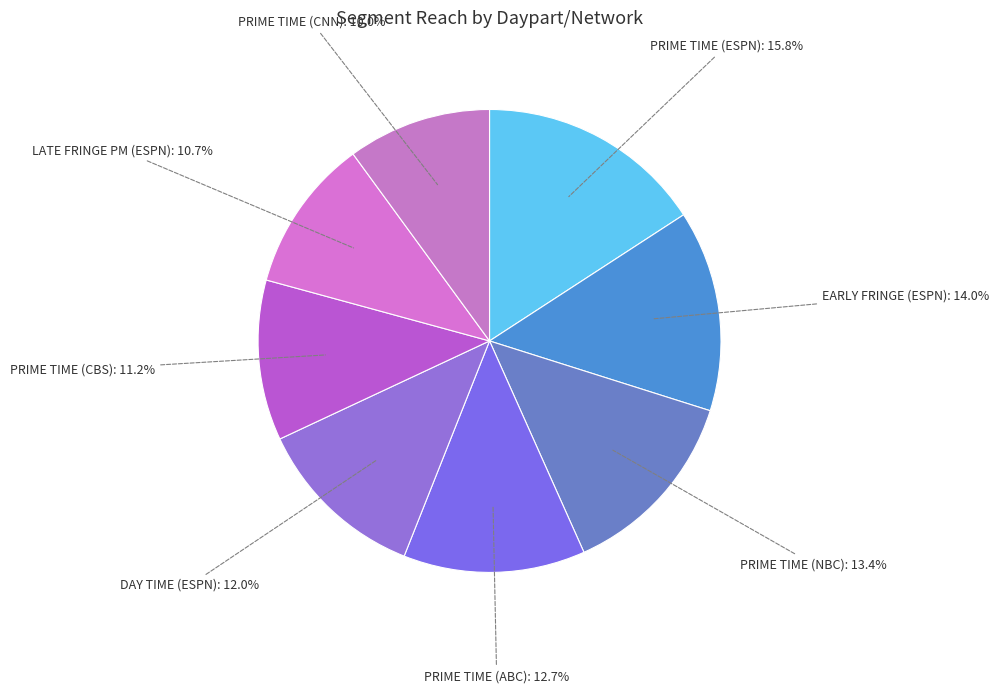

True or false: DAY TIME (ESPN) accounts for 7% of the total.

False